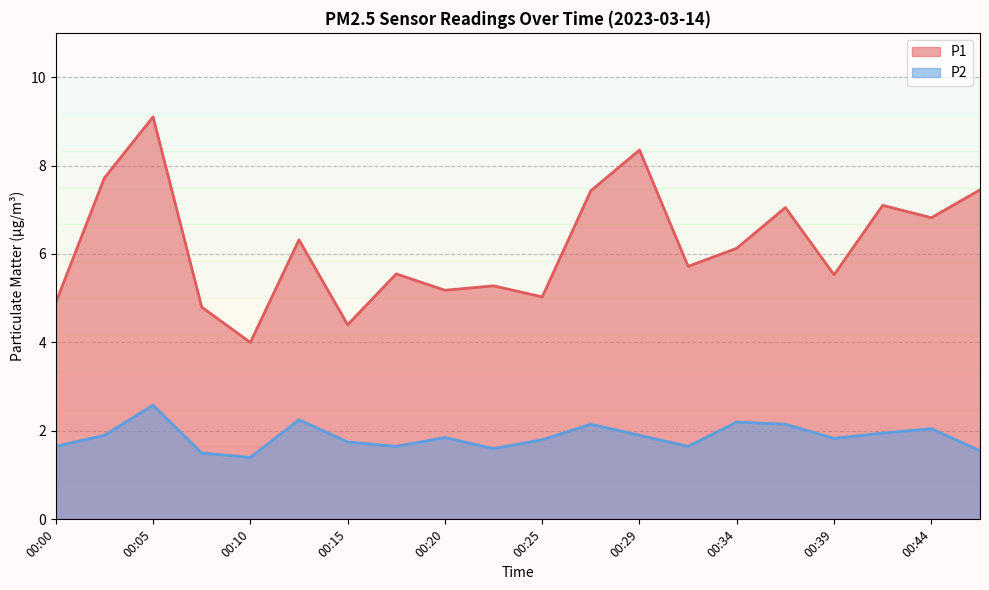

What is the value of the P1 point at the 11th from the left?

5.0